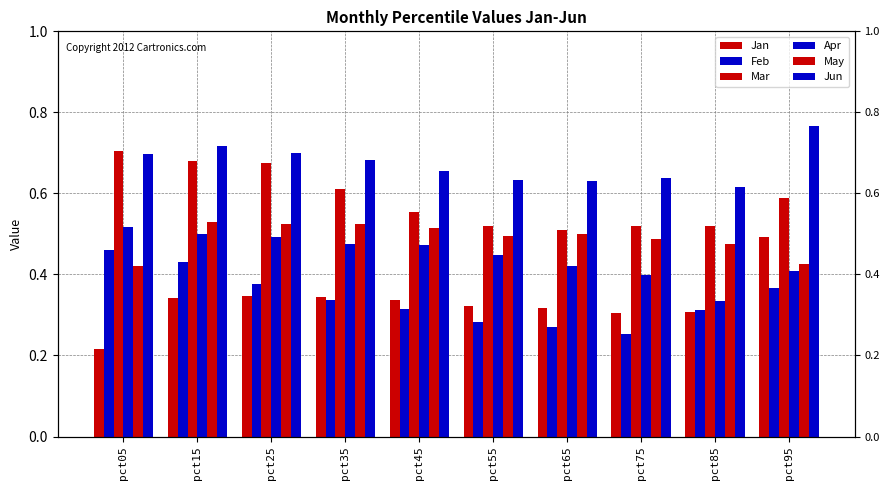

Reading left to right, list all the values displayed in this chart.

Jan: pct05=0.2	pct15=0.3	pct25=0.3	pct35=0.3	pct45=0.3	pct55=0.3	pct65=0.3	pct75=0.3	pct85=0.3	pct95=0.5
Feb: pct05=0.5	pct15=0.4	pct25=0.4	pct35=0.3	pct45=0.3	pct55=0.3	pct65=0.3	pct75=0.3	pct85=0.3	pct95=0.4
Mar: pct05=0.7	pct15=0.7	pct25=0.7	pct35=0.6	pct45=0.6	pct55=0.5	pct65=0.5	pct75=0.5	pct85=0.5	pct95=0.6
Apr: pct05=0.5	pct15=0.5	pct25=0.5	pct35=0.5	pct45=0.5	pct55=0.4	pct65=0.4	pct75=0.4	pct85=0.3	pct95=0.4
May: pct05=0.4	pct15=0.5	pct25=0.5	pct35=0.5	pct45=0.5	pct55=0.5	pct65=0.5	pct75=0.5	pct85=0.5	pct95=0.4
Jun: pct05=0.7	pct15=0.7	pct25=0.7	pct35=0.7	pct45=0.7	pct55=0.6	pct65=0.6	pct75=0.6	pct85=0.6	pct95=0.8